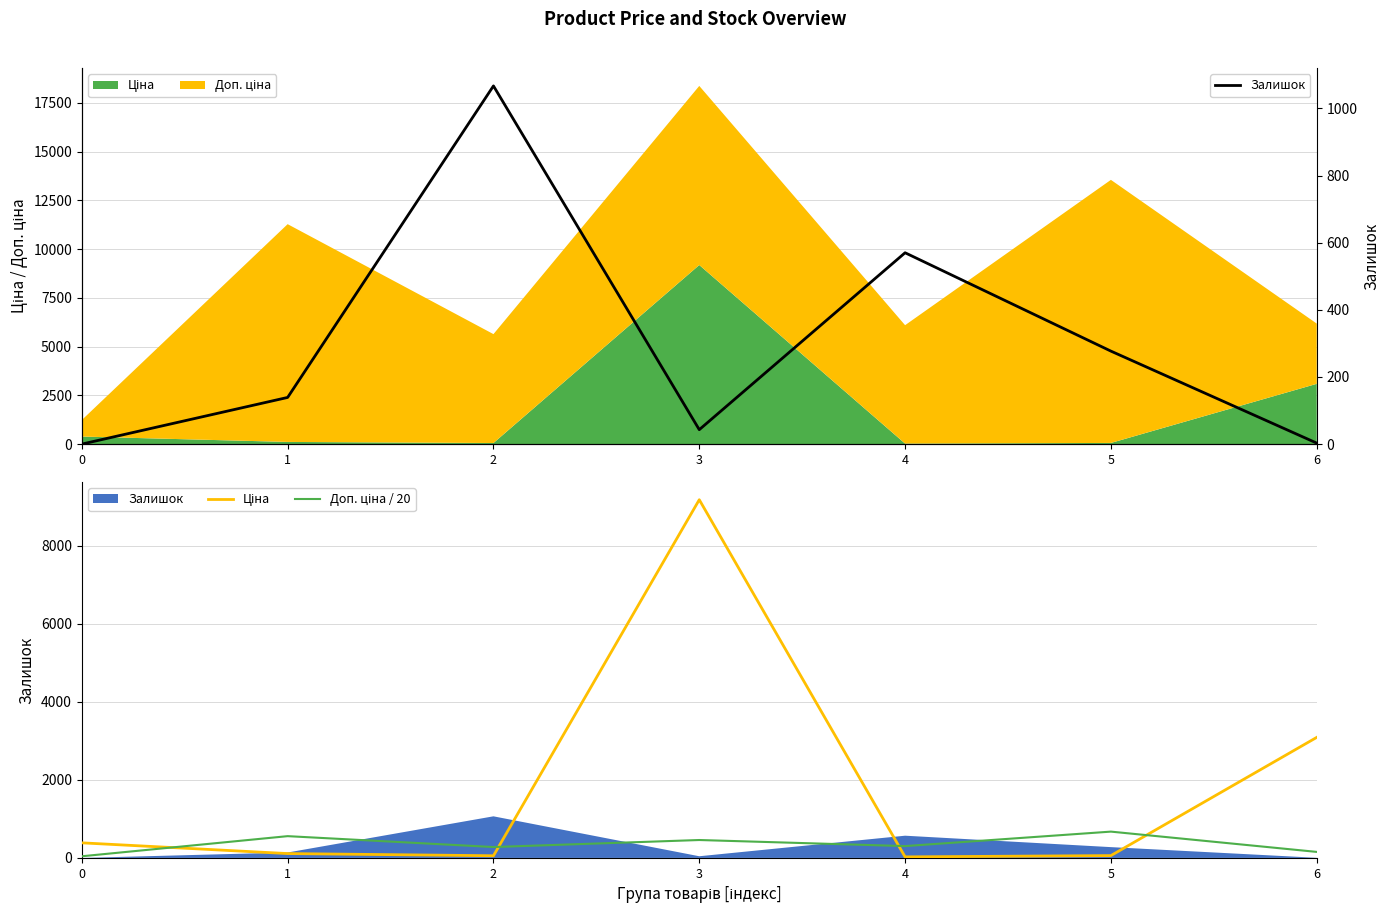

Between 3 and 4, which series saw the biggest shift?

Ціна